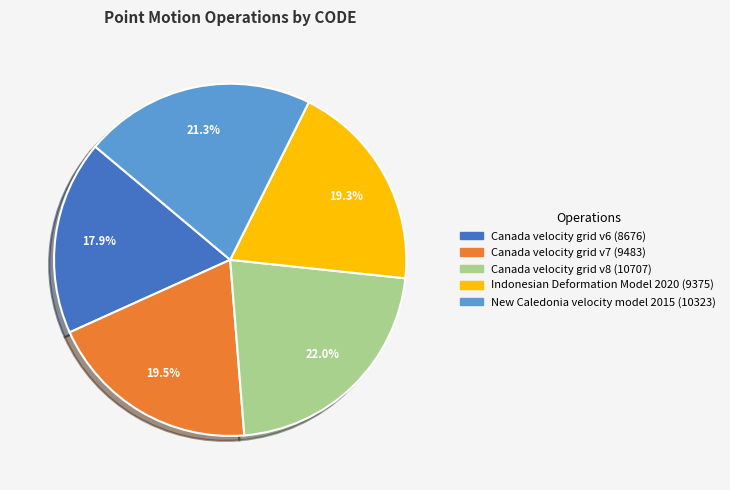

The Canada velocity grid v7 slice represents 12% of the pie. True or false?

False